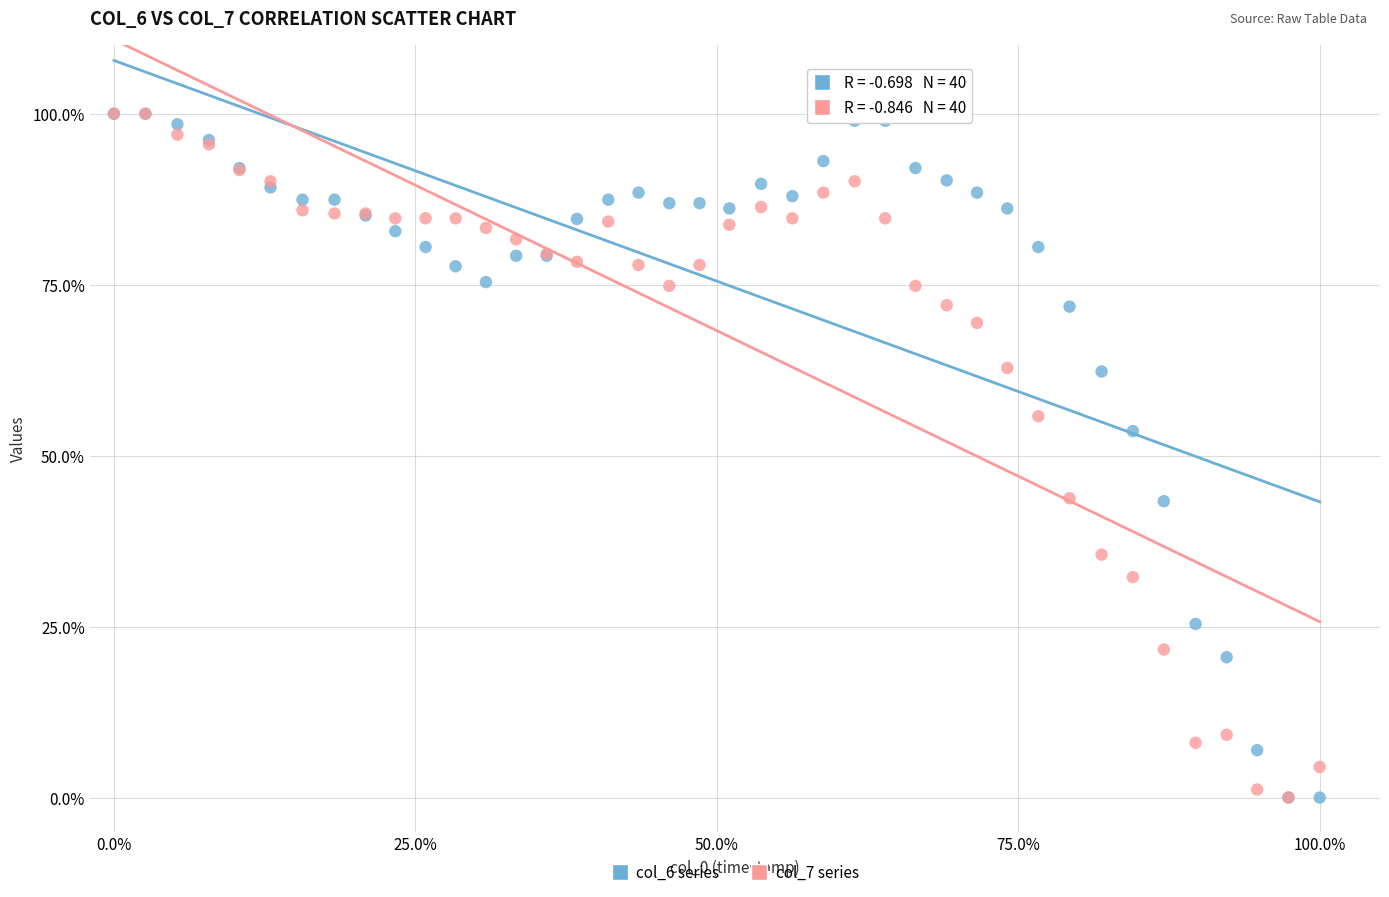

What are all the series names shown in the legend?

col_6 series, col_7 series